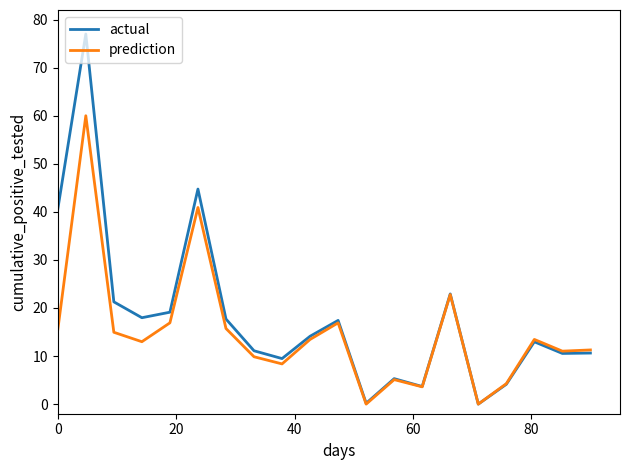

How many lines are shown in the chart?

2